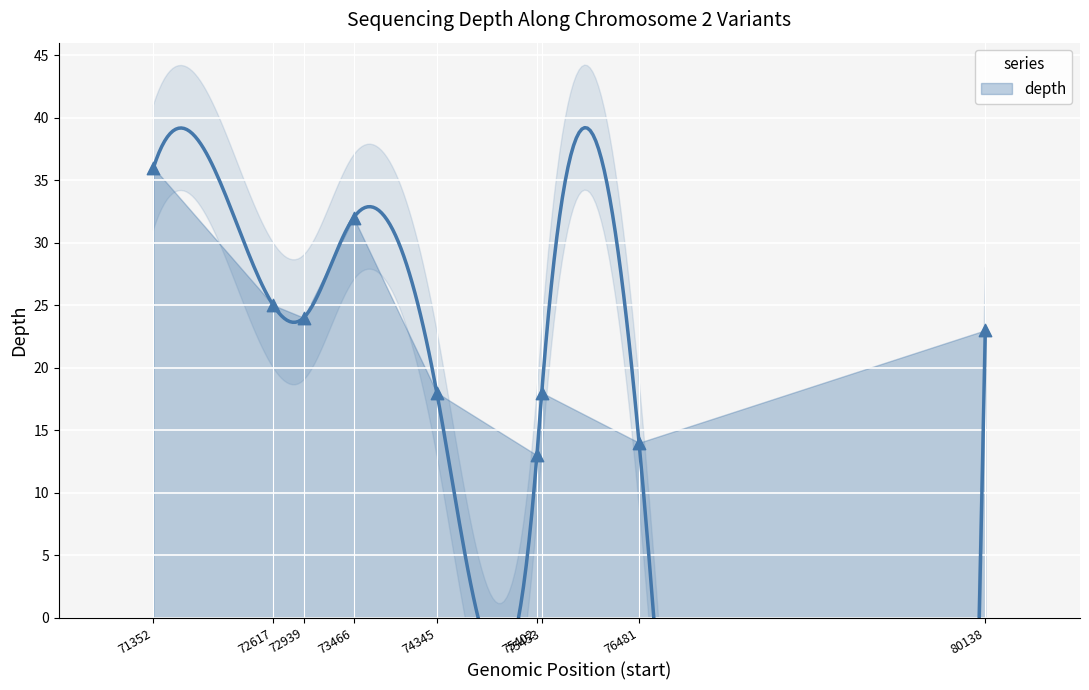

What is the change in value from 74345 to 75402?

-5